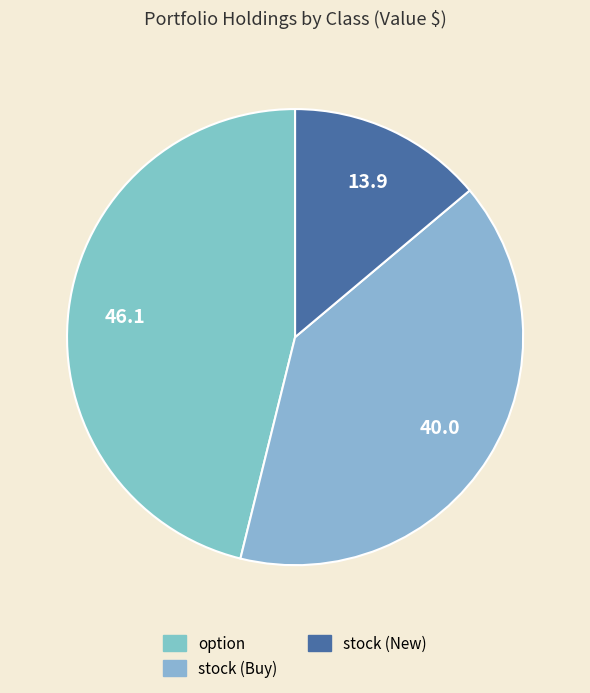

Count the number of slices in the pie.

3